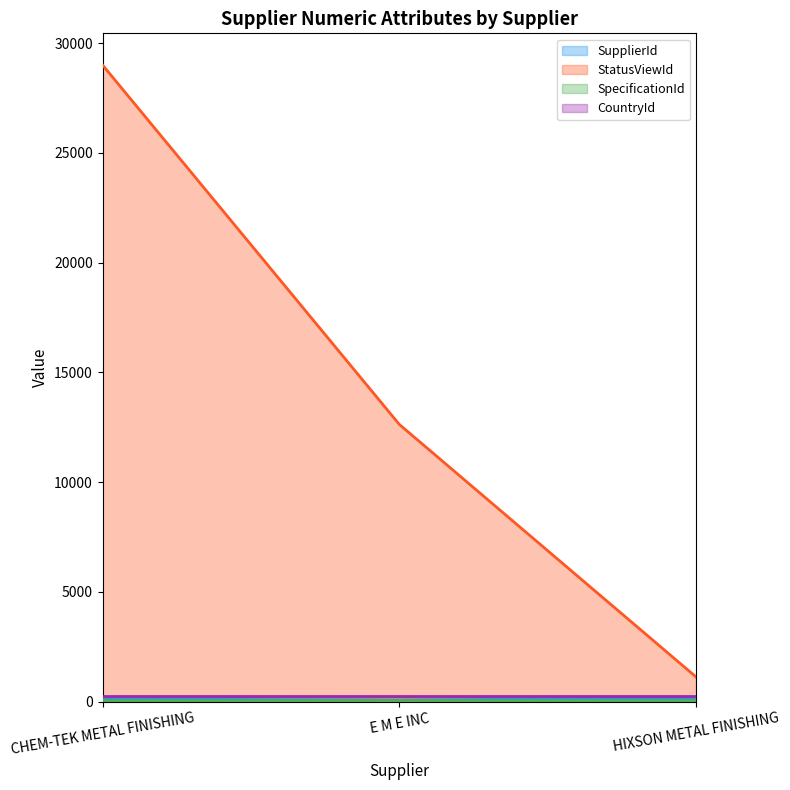

At how many categories does at least one series exceed 1790?

2